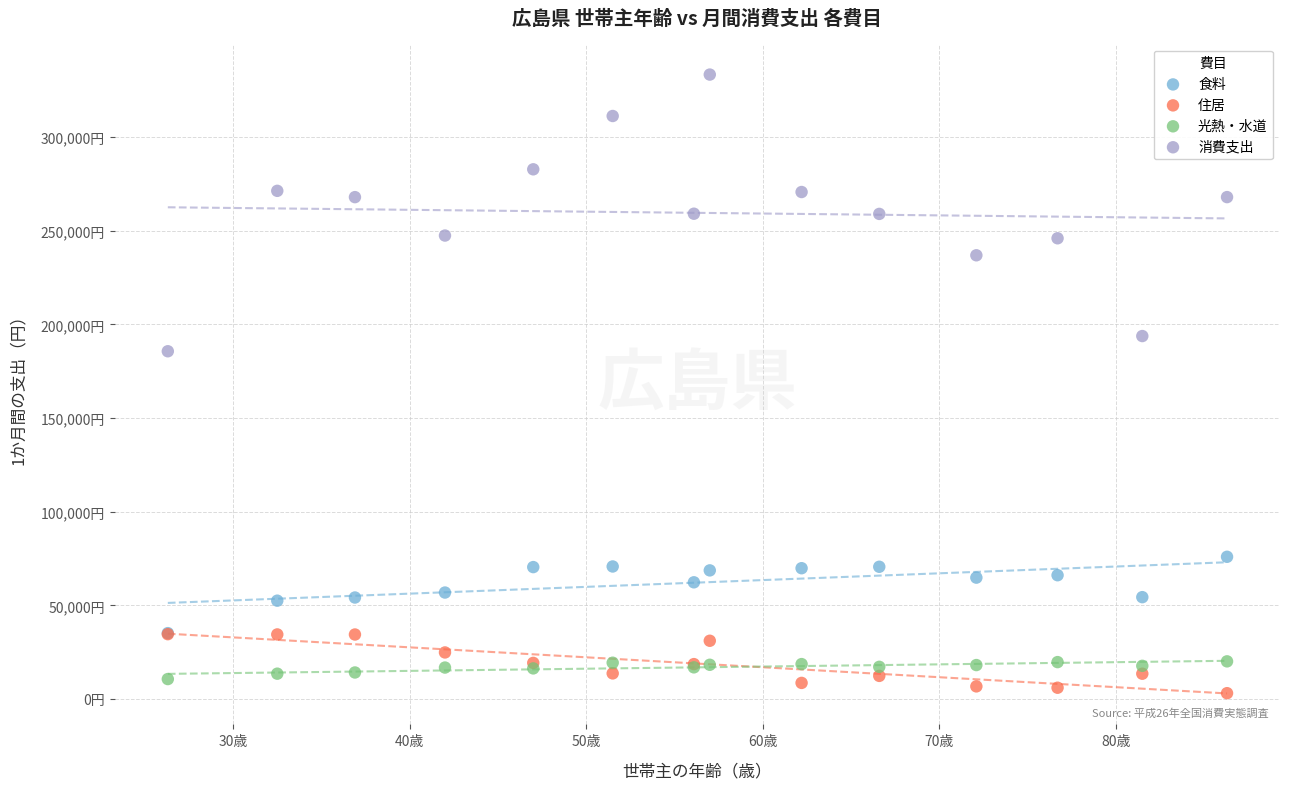

Which series reaches the minimum Y coordinate?

住居